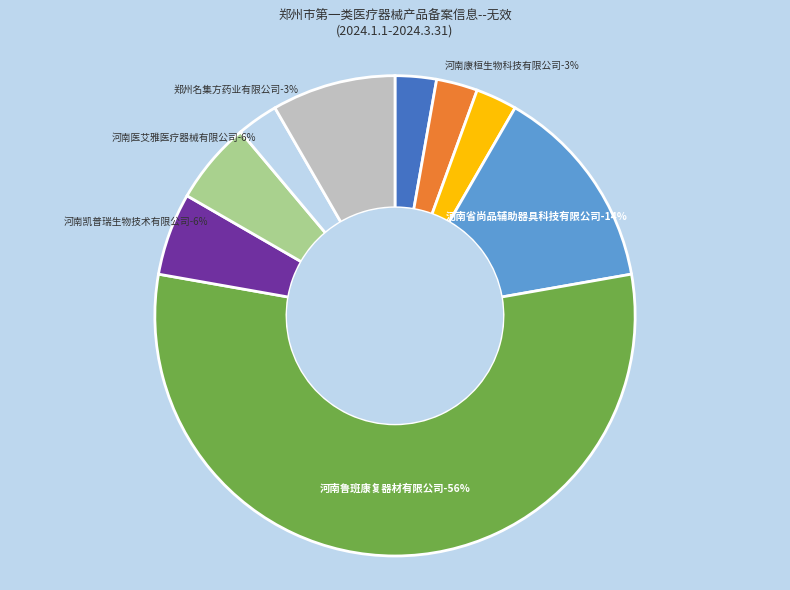

Which slice represents more than half of the pie?

河南鲁班康复器材有限公司